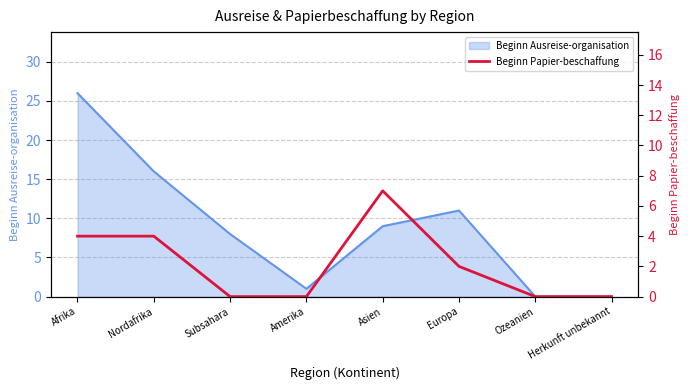

Is it true that the value at Herkunft unbekannt is -2?

False